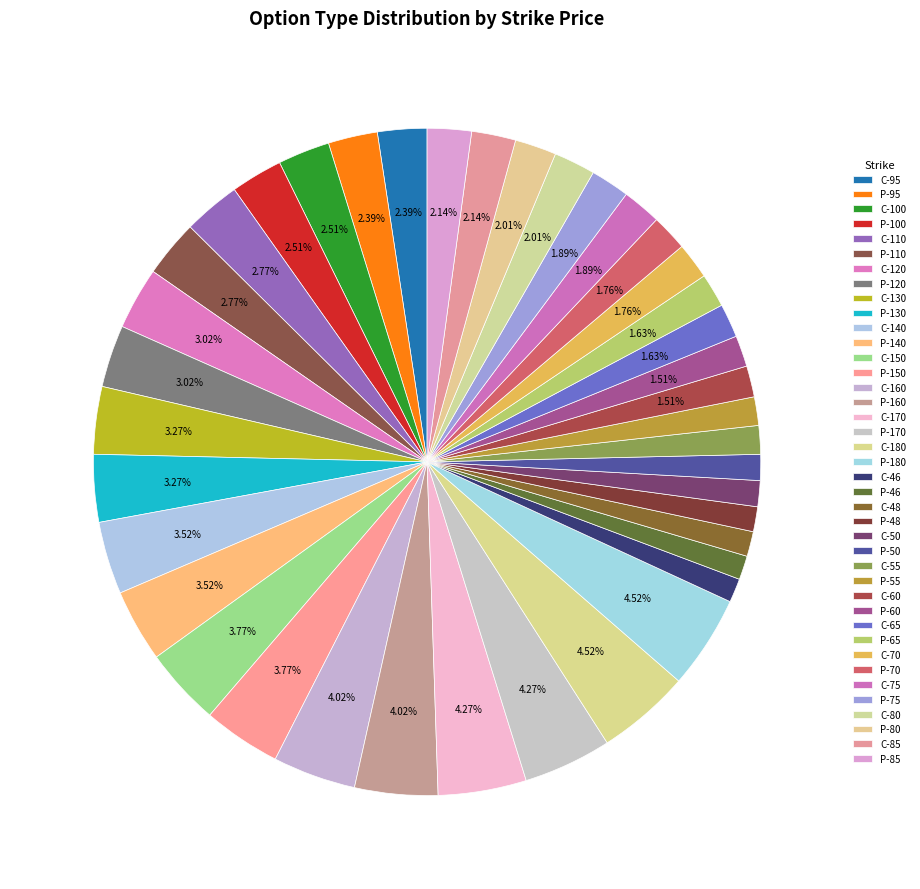

Combined, what portion of the pie is P-85 and C-60?

3.6%